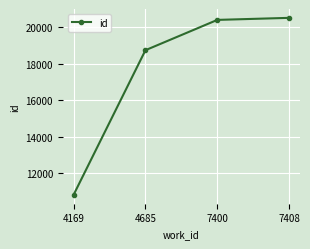

How many distinct data groups are displayed?

1